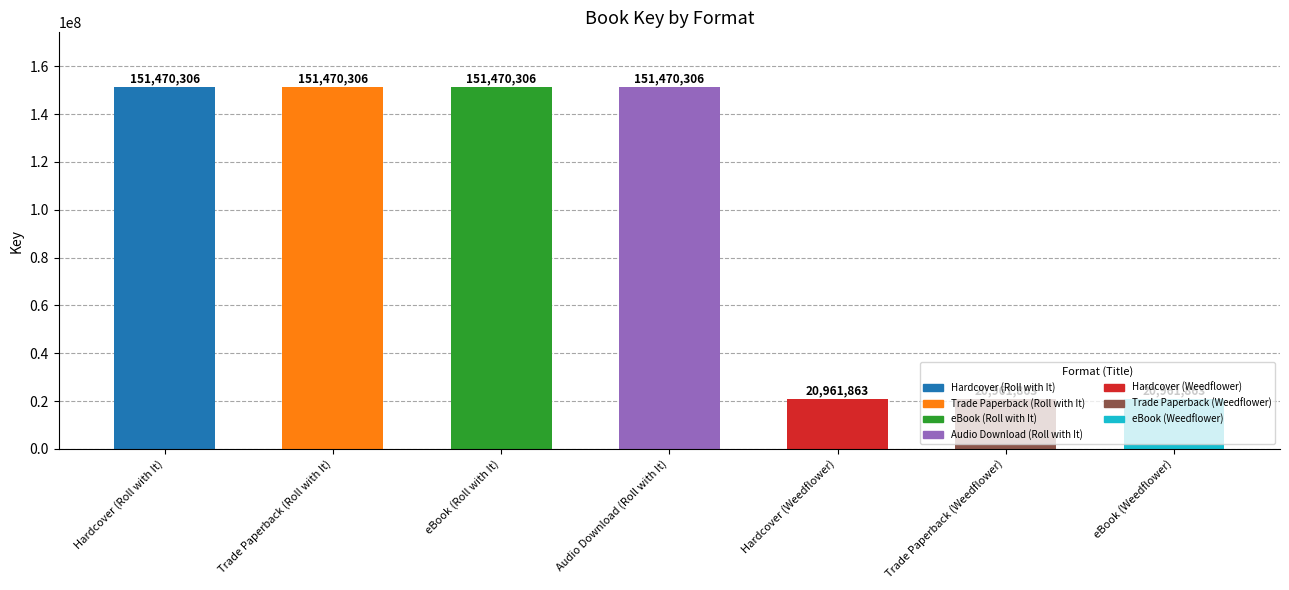

Reading left to right, extract all data points from this chart.

Hardcover (Roll with It)=151470306	Trade Paperback (Roll with It)=151470306	eBook (Roll with It)=151470306	Audio Download (Roll with It)=151470306	Hardcover (Weedflower)=20961863	Trade Paperback (Weedflower)=20961863	eBook (Weedflower)=20961863